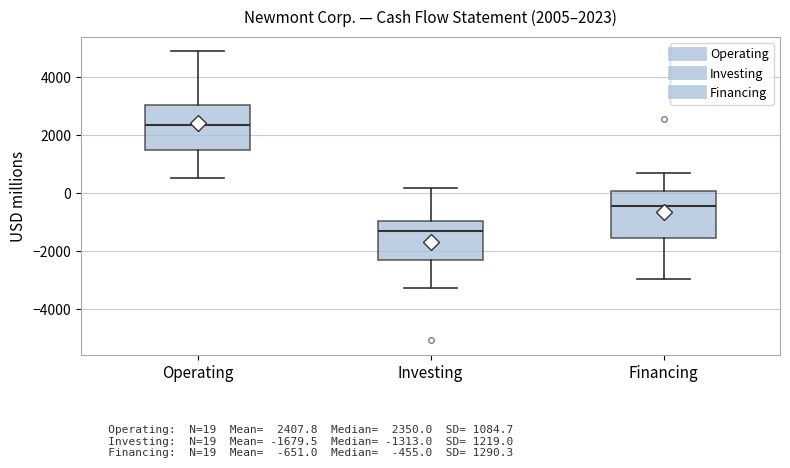

Which box's median line is the lowest?

Investing